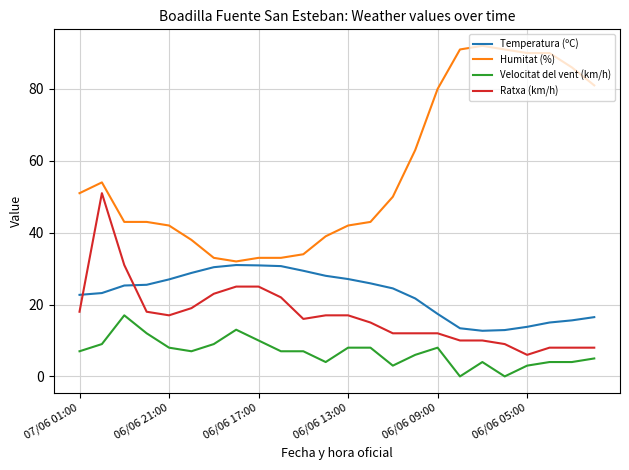

What is the highest value of the Velocitat del vent (km/h) series?

17.0